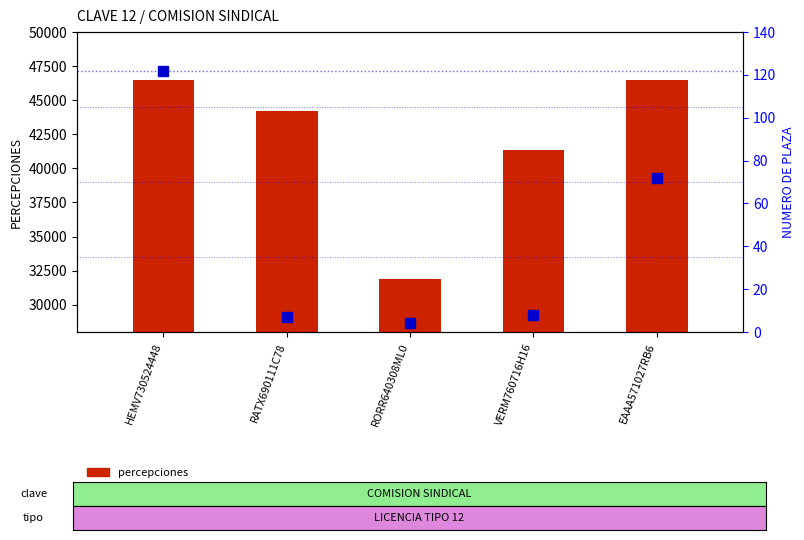

Rank the series at EAAA571027RB6 from highest to lowest value.

percepciones, numero de plaza